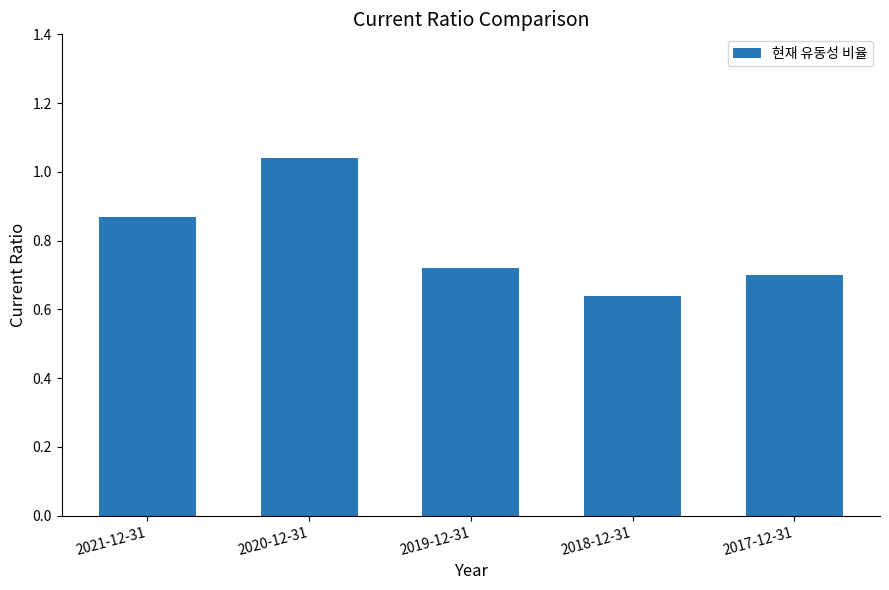

How many values are between 0 and 1?

4